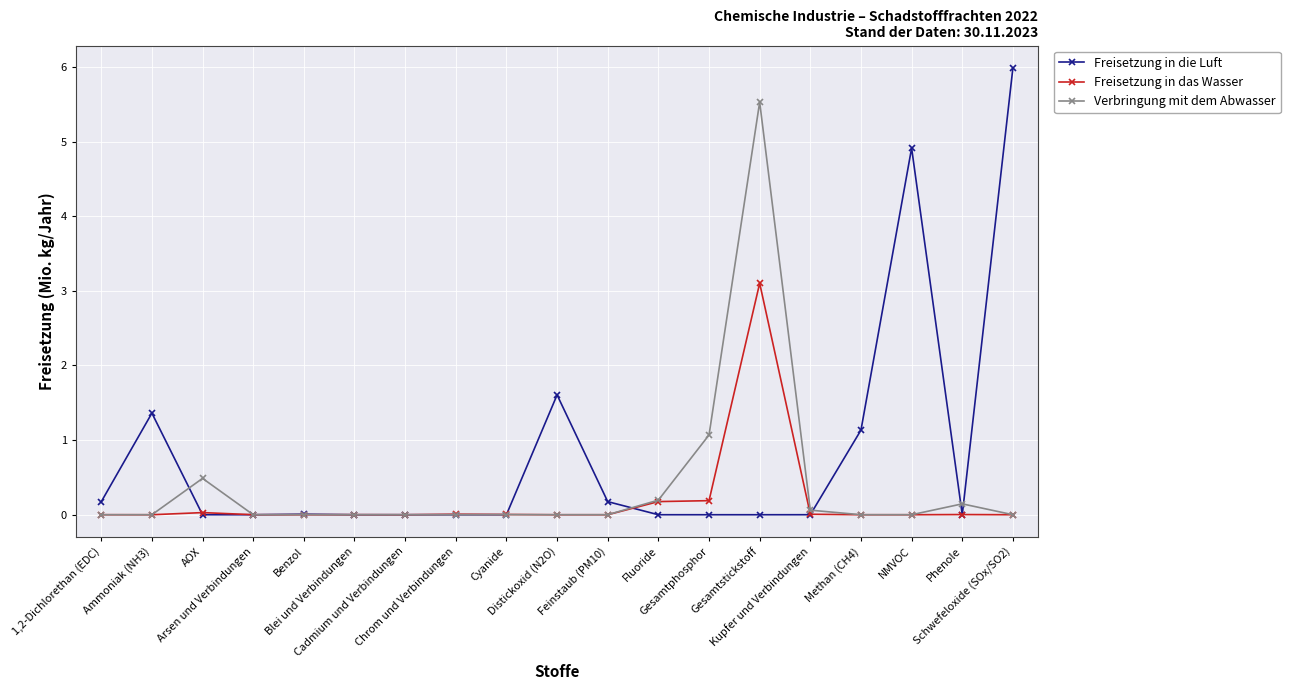

List the series in order of their overall mean, lowest first.

Freisetzung in das Wasser, Verbringung mit dem Abwasser, Freisetzung in die Luft